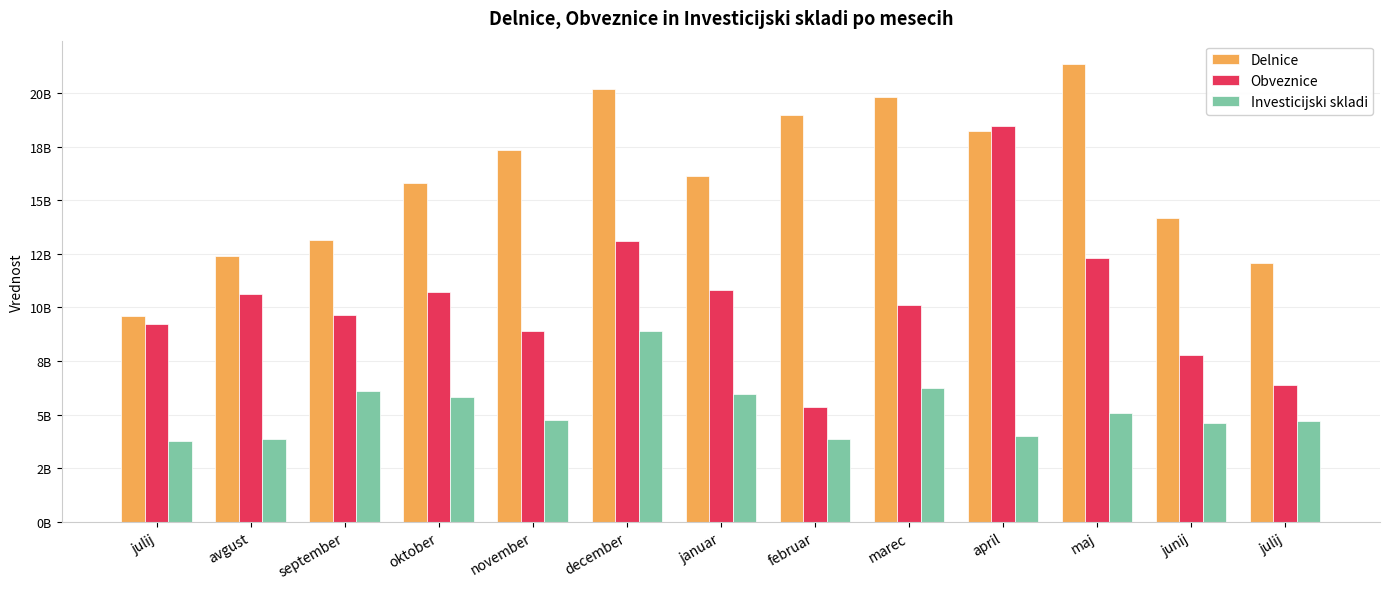

Are the bars horizontal?

No